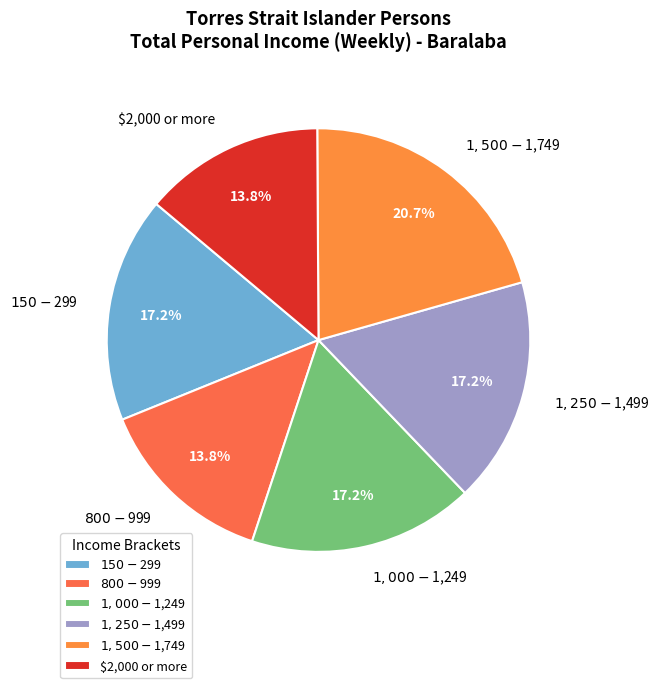

To the nearest percent, what is the combined percentage of $1,250-$1,499 and $800-$999?

31%